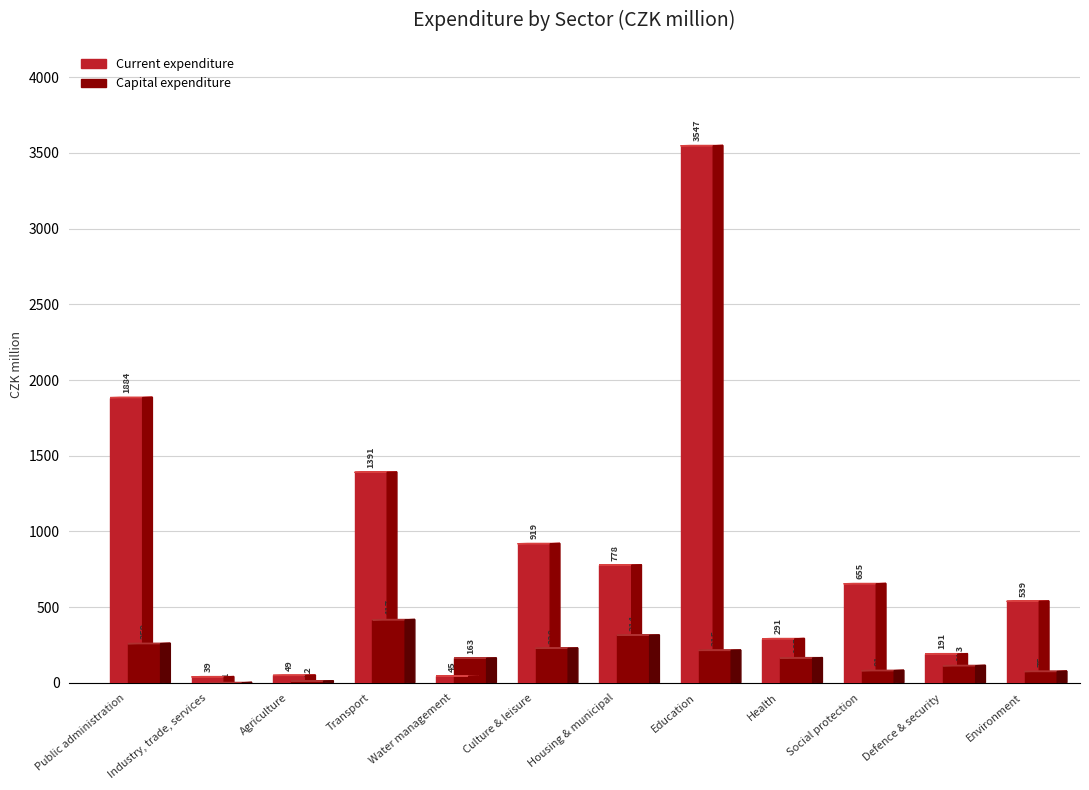

What is the difference between the highest and lowest values at Industry, trade, services?

38.6